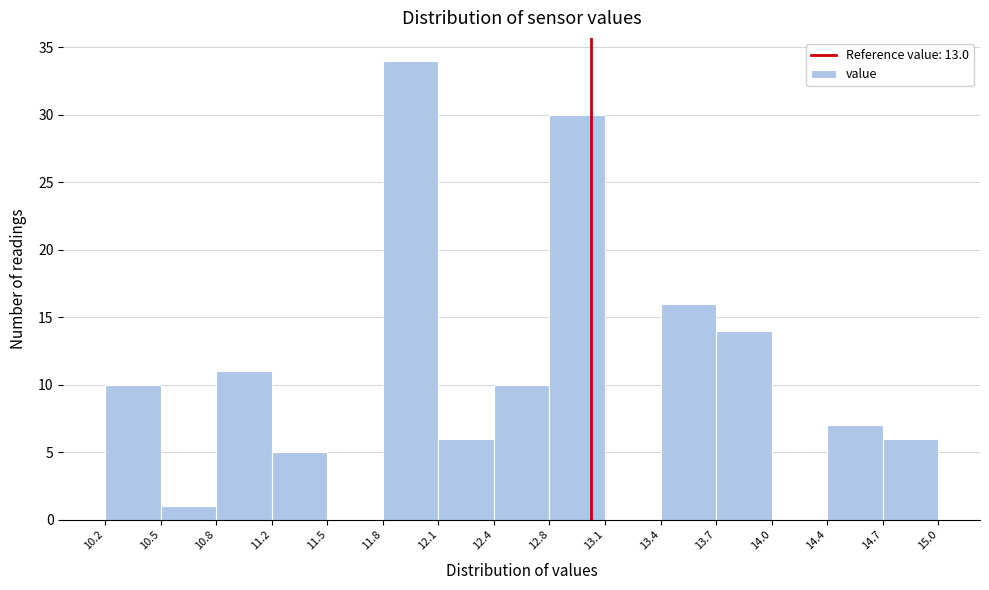

Reading left to right, transcribe this chart: for each bar, give the range it covers on the x-axis and its height. The values are not printed on the chart, so give them approximately, as read against the axis.

10.2 to 10.5: 10
10.5 to 10.8: 1
10.8 to 11.2: 11
11.2 to 11.5: 5
11.5 to 11.8: 0
11.8 to 12.1: 34
12.1 to 12.4: 6
12.4 to 12.8: 10
12.8 to 13.1: 30
13.1 to 13.4: 0
13.4 to 13.7: 16
13.7 to 14.0: 14
14.0 to 14.4: 0
14.4 to 14.7: 7
14.7 to 15.0: 6